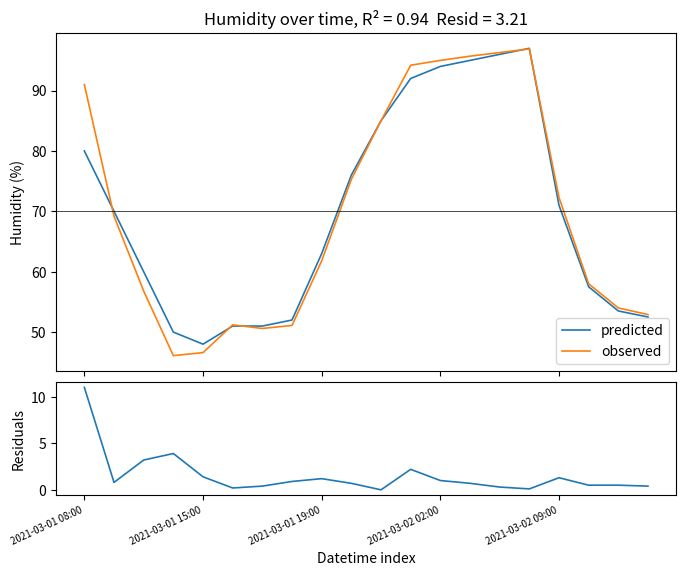

What is the highest value of the observed series?

96.9